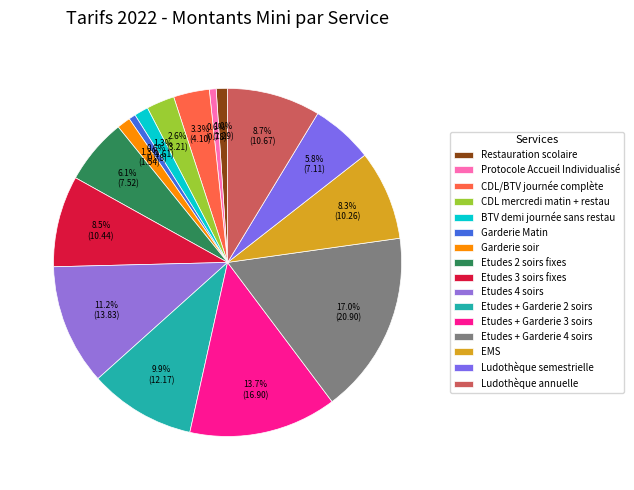

Count the number of slices in the pie.

16